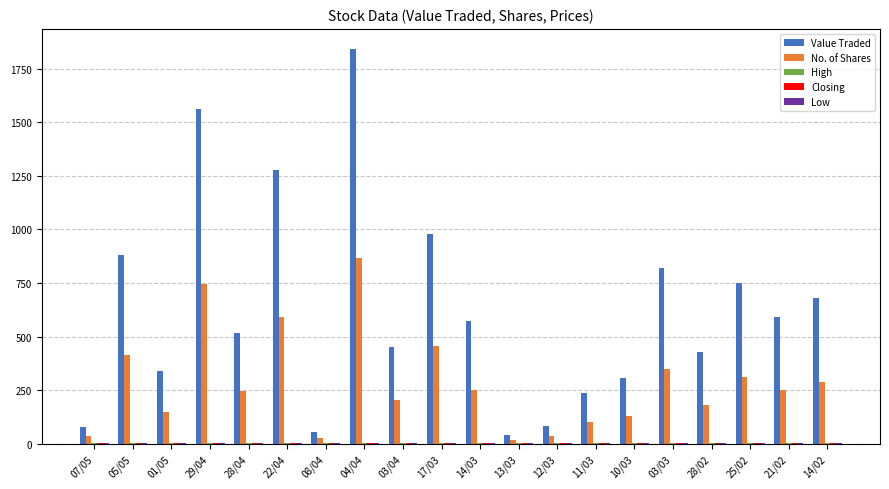

Between 29/04 and 22/04, which series saw the biggest shift?

Value Traded